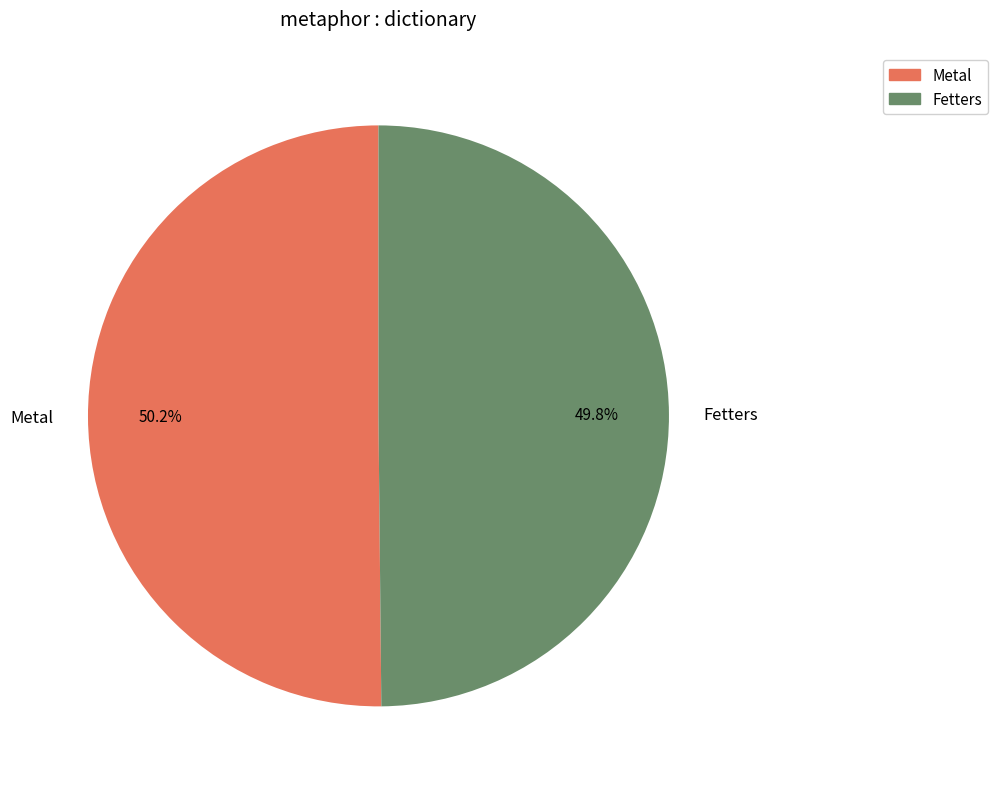

What is the ratio of the value at Fetters to the value at Metal?

1.0